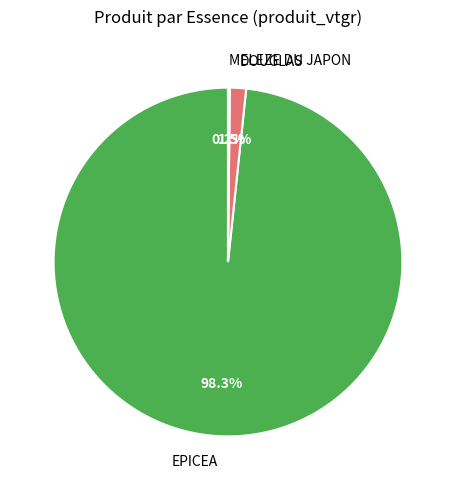

How much of the chart is everything except DOUGLAS?

98.5%